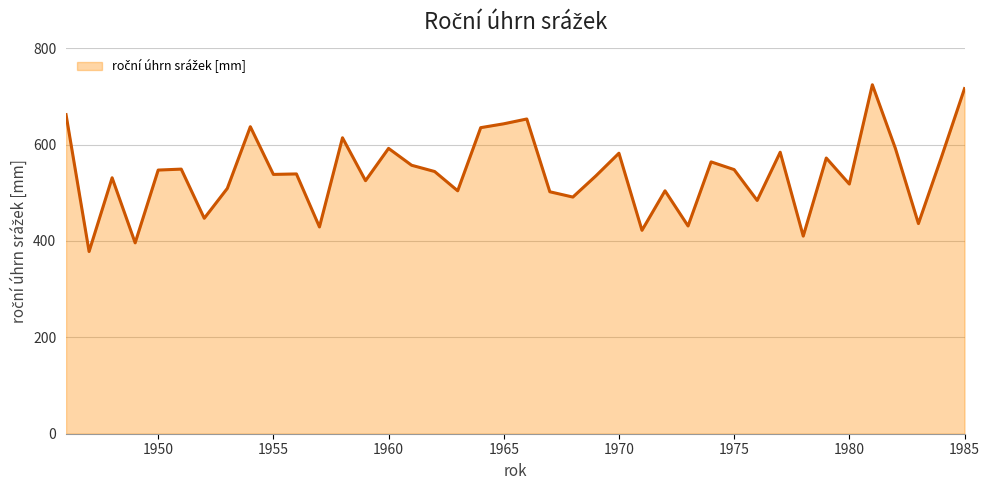

What is the smallest value displayed?

378